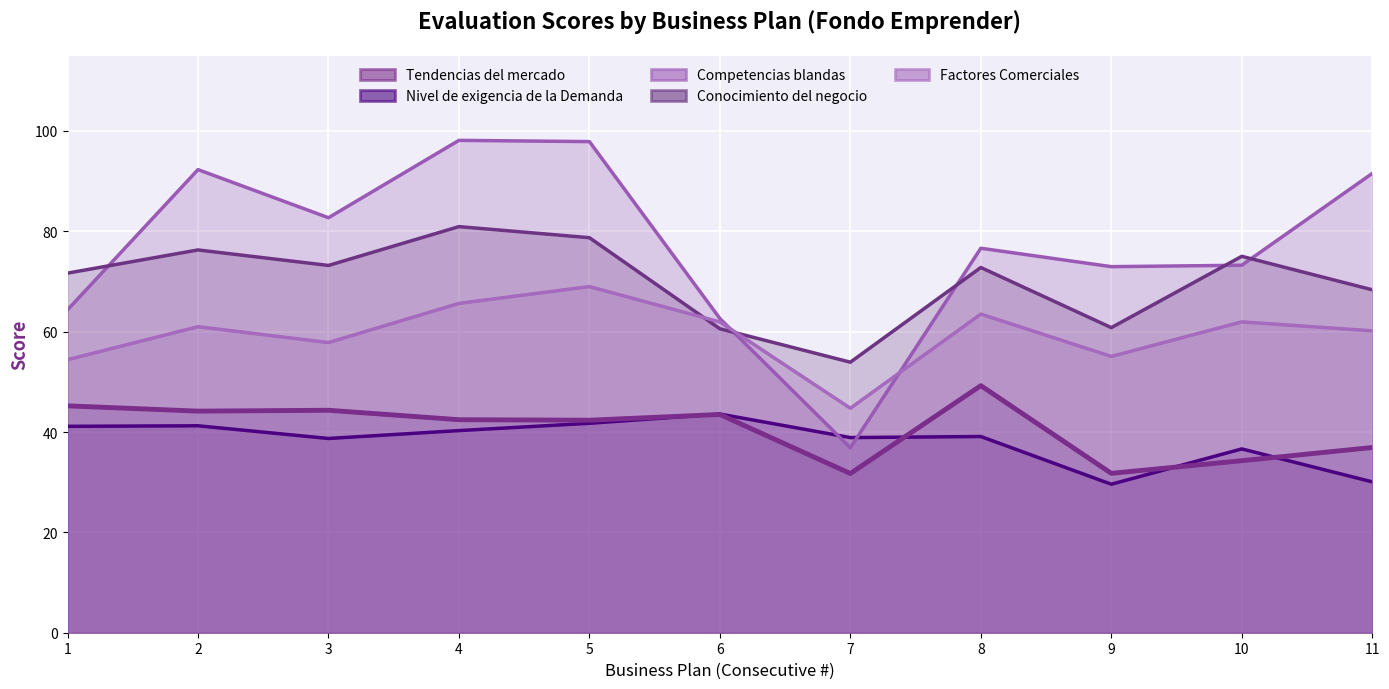

At which category is the sum across all series the highest?

5